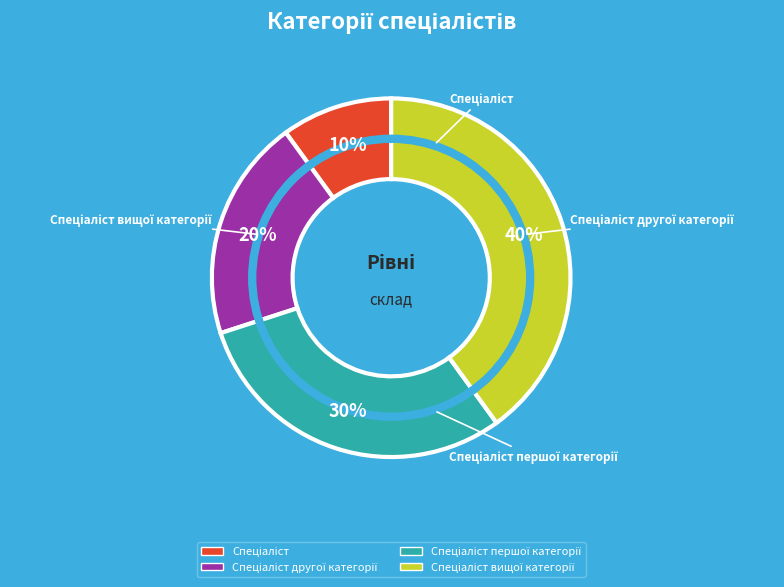

Does any single category account for the majority?

No